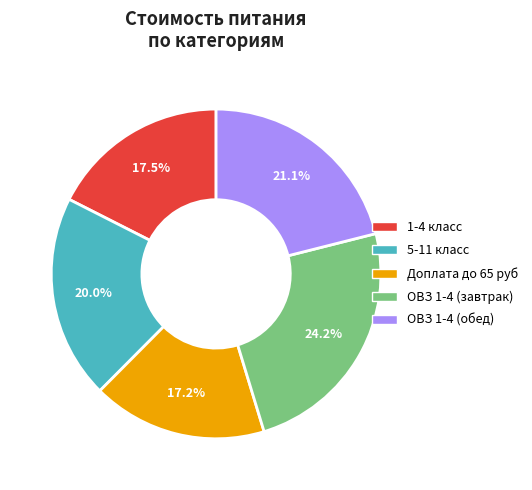

Is Доплата до 65 руб the majority of the pie?

No